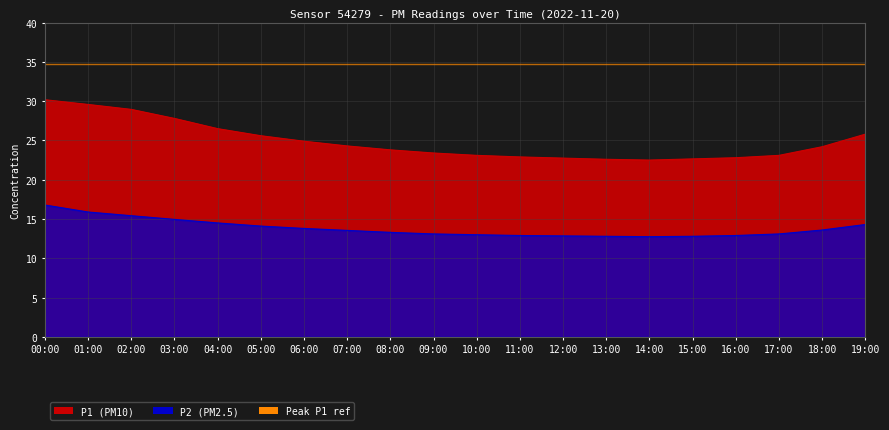

True or false: P2 and P1 intersect in this chart.

False